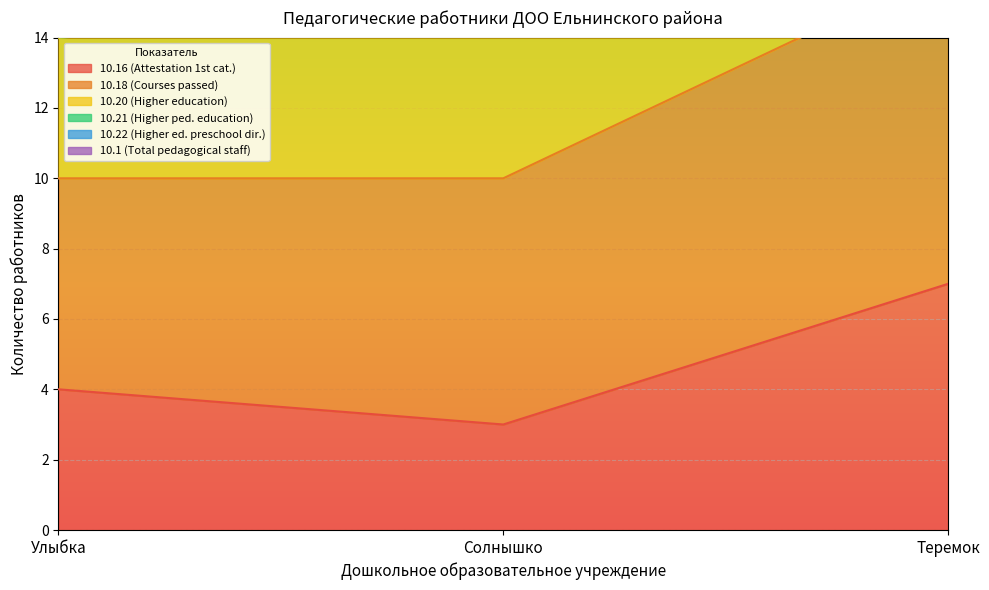

How many values in the 10.16 (Attestation 1st cat.) series are below 4?

1